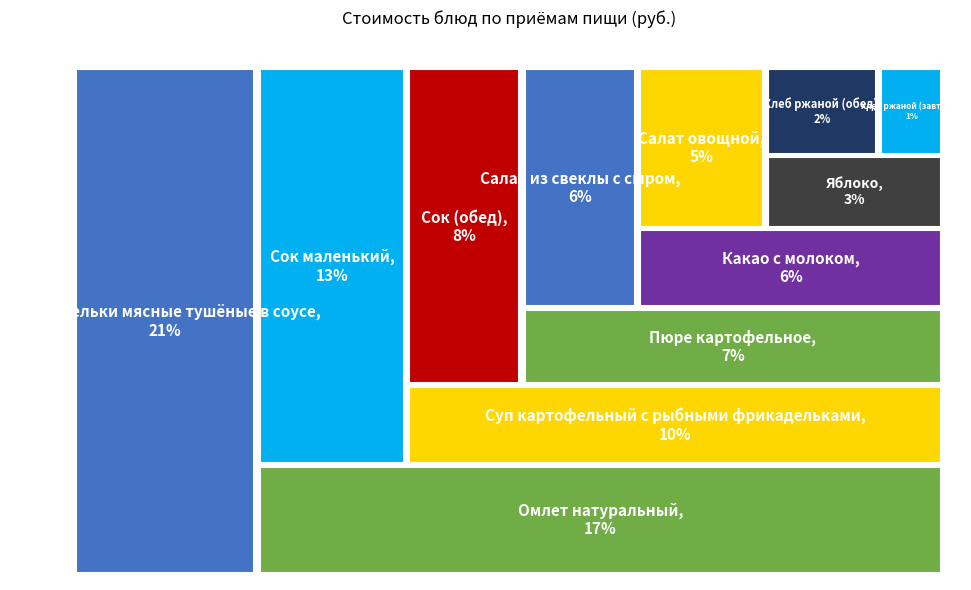

To the nearest percent, what is the difference between the largest and smallest slice percentages?

20%